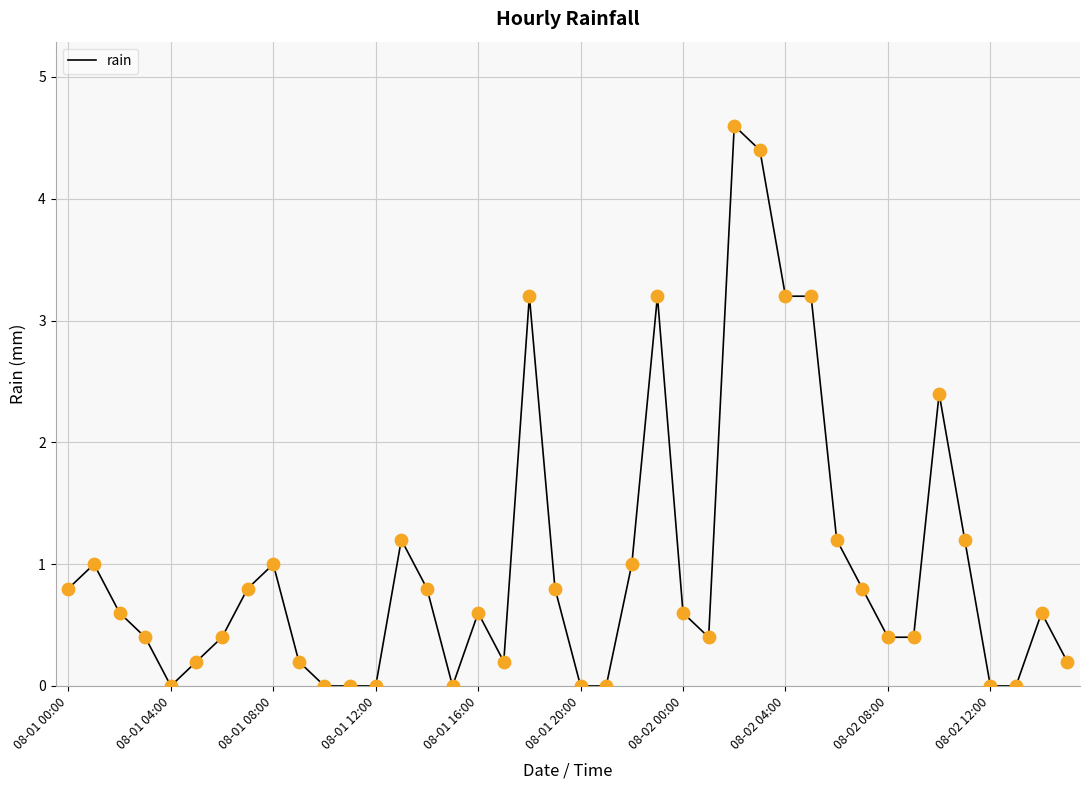

What is the difference between the maximum and minimum values?

4.6